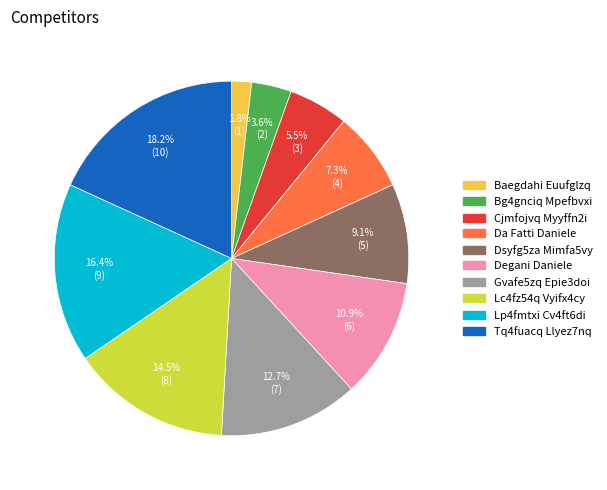

Does Bg4gnciq Mpefbvxi represent more than half of the total?

No